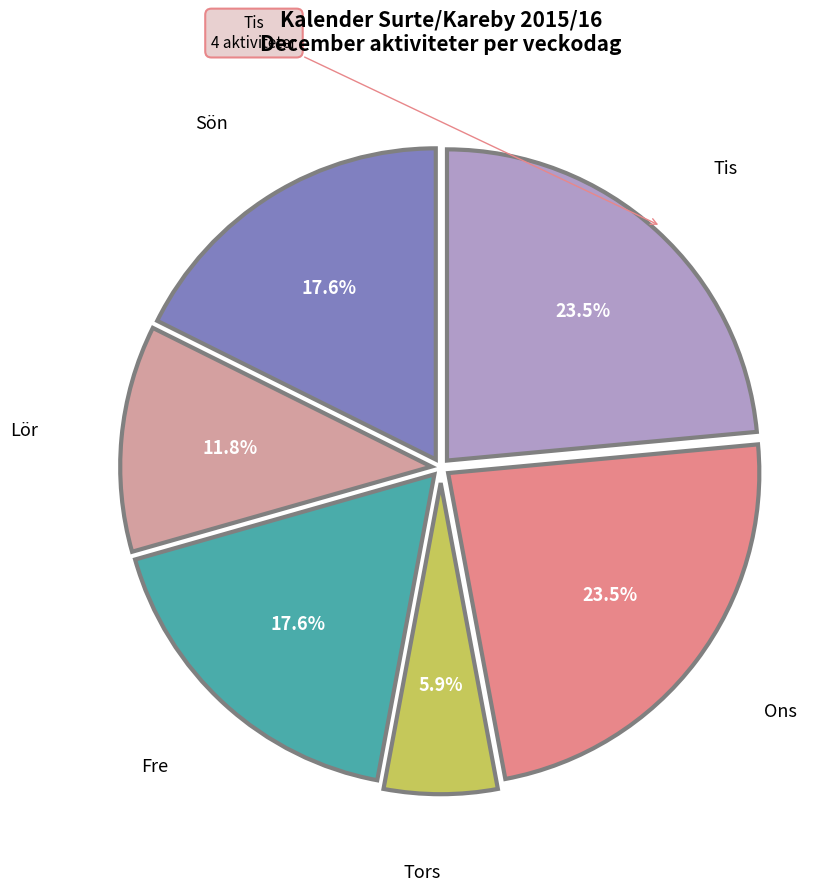

How many slices are in this pie chart?

6